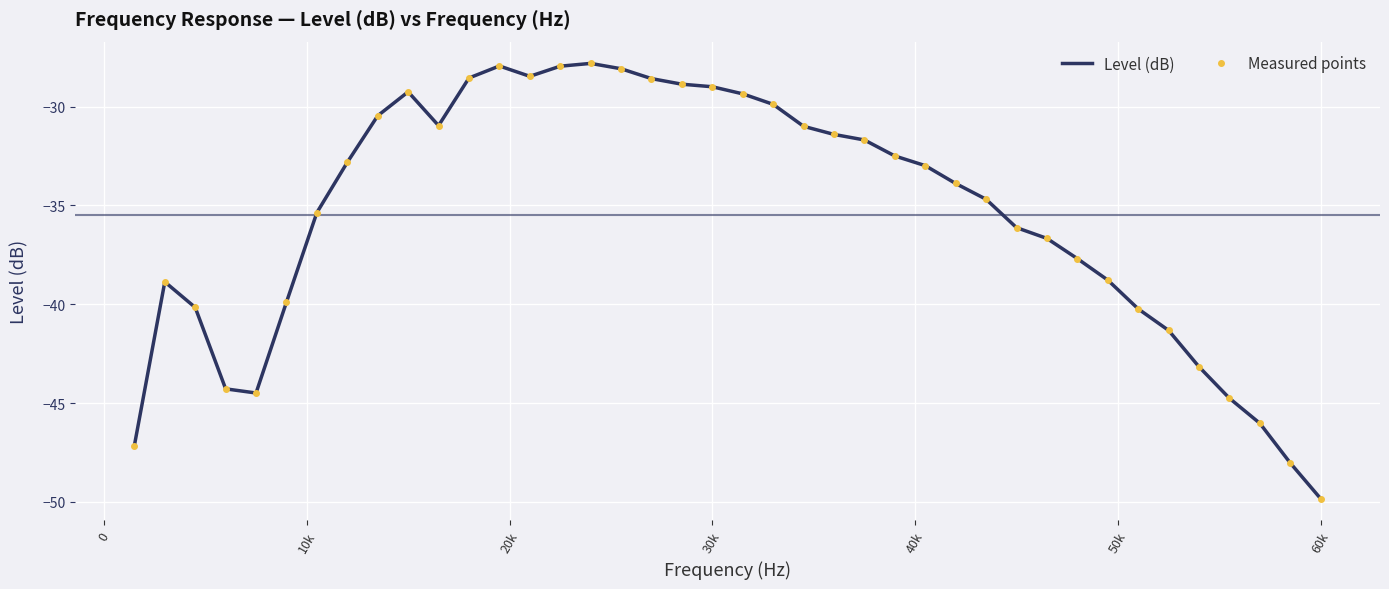

What is the maximum value shown in the chart?

-27.8